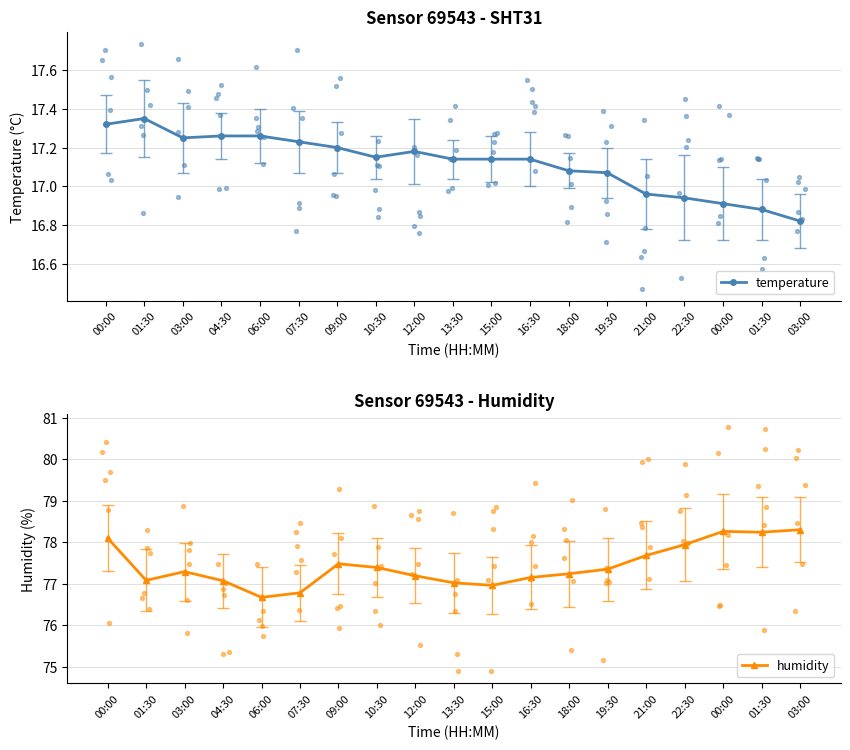

Which series reaches the maximum Y coordinate?

humidity